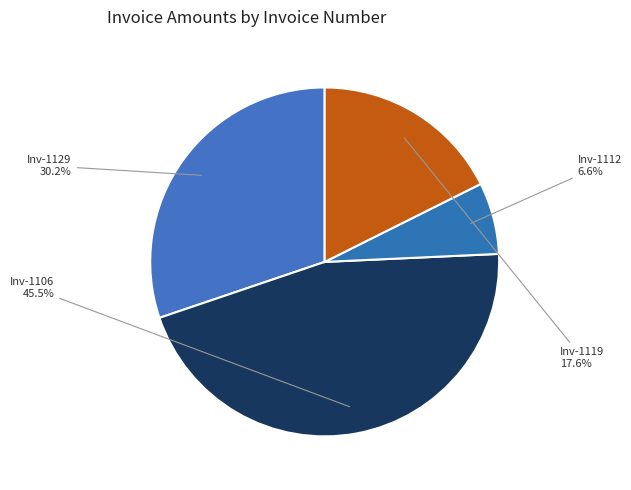

Count the number of slices in the pie.

4